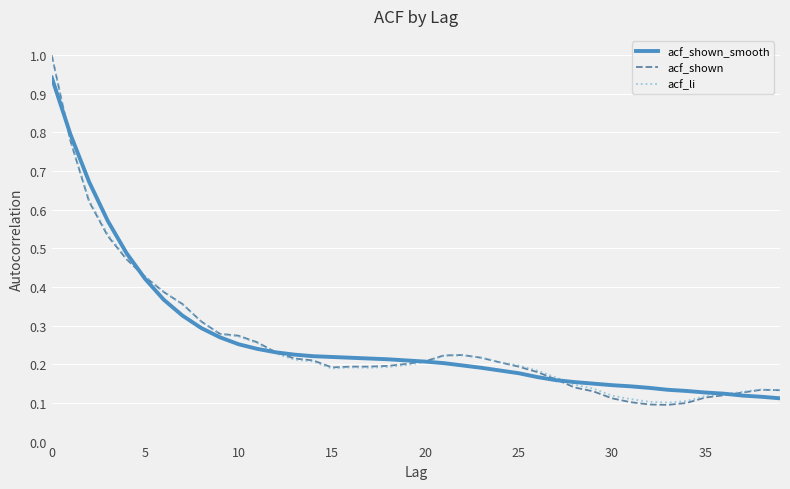

Which series has the largest range (max minus min)?

acf_shown